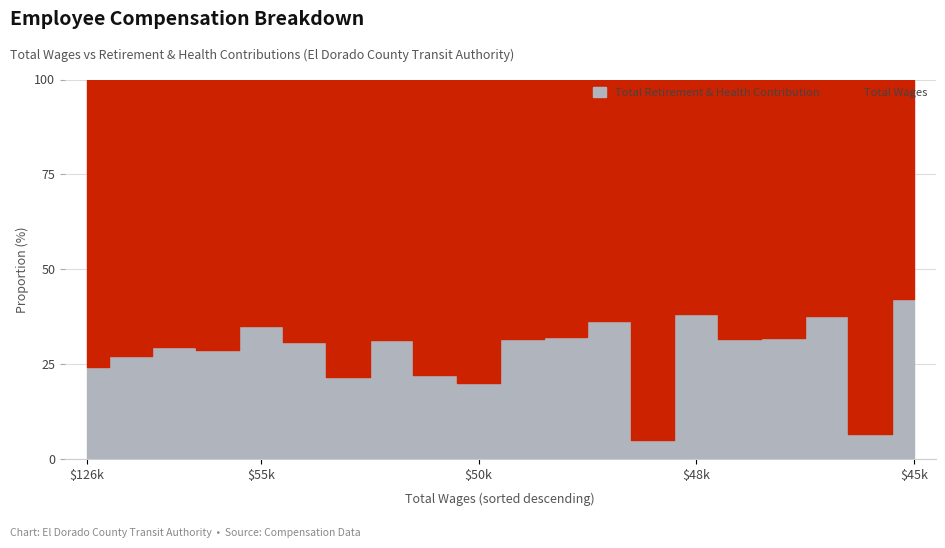

What value does the Total Wages series have at 52962, to the nearest 10?

52960